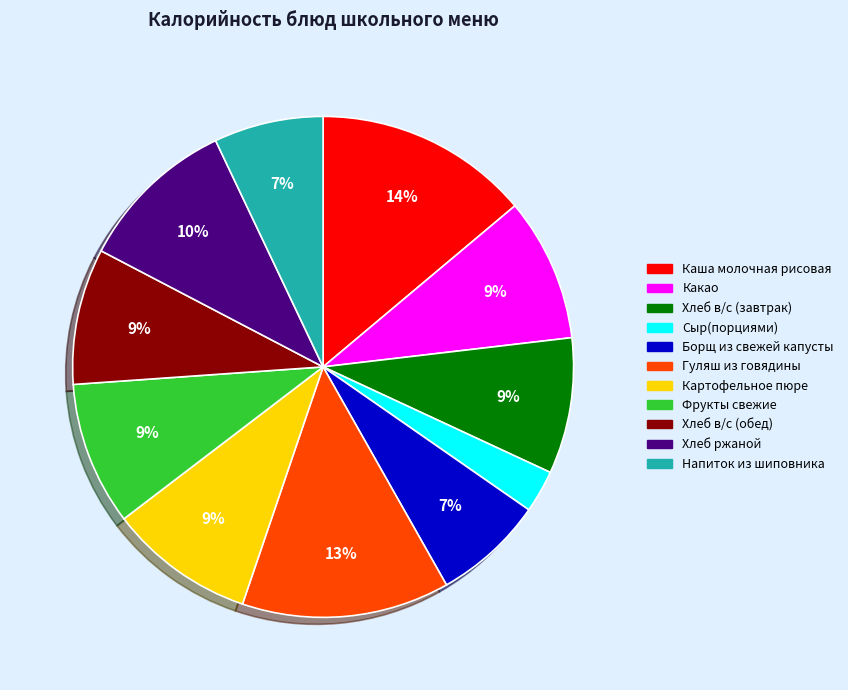

True or false: Напиток из шиповника accounts for 7% of the total.

True